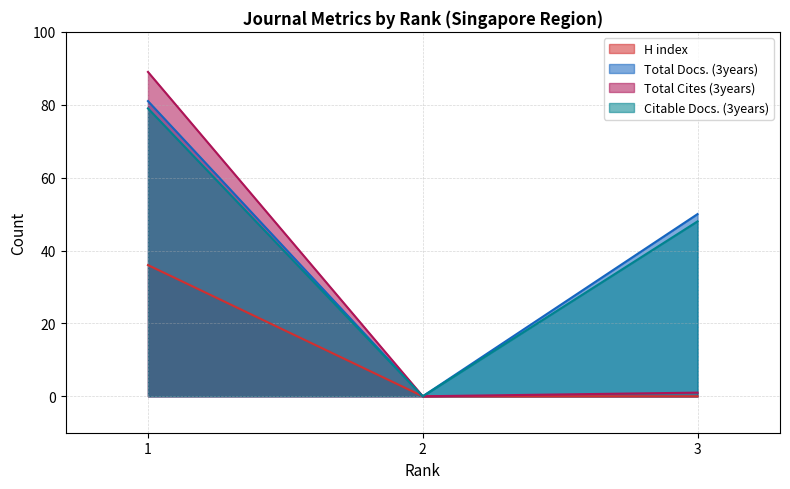

Does the chart display data point markers on the line(s)?

No